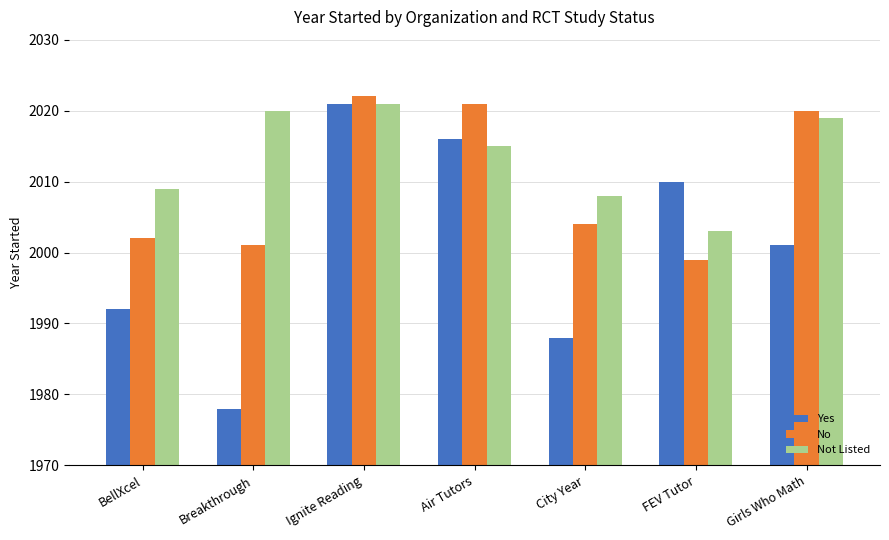

What is the sum of all No values?

14069